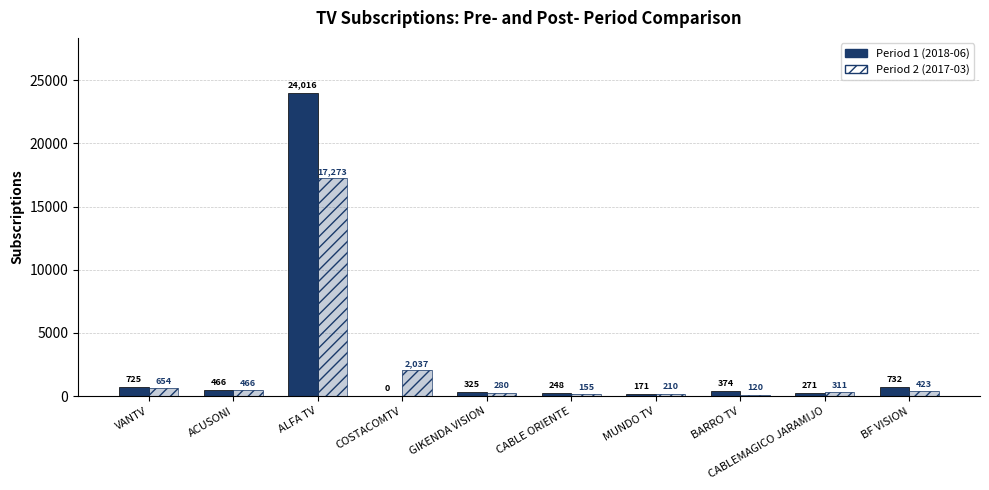

How many values in the Postoperative (hatched) series exceed 423?

4